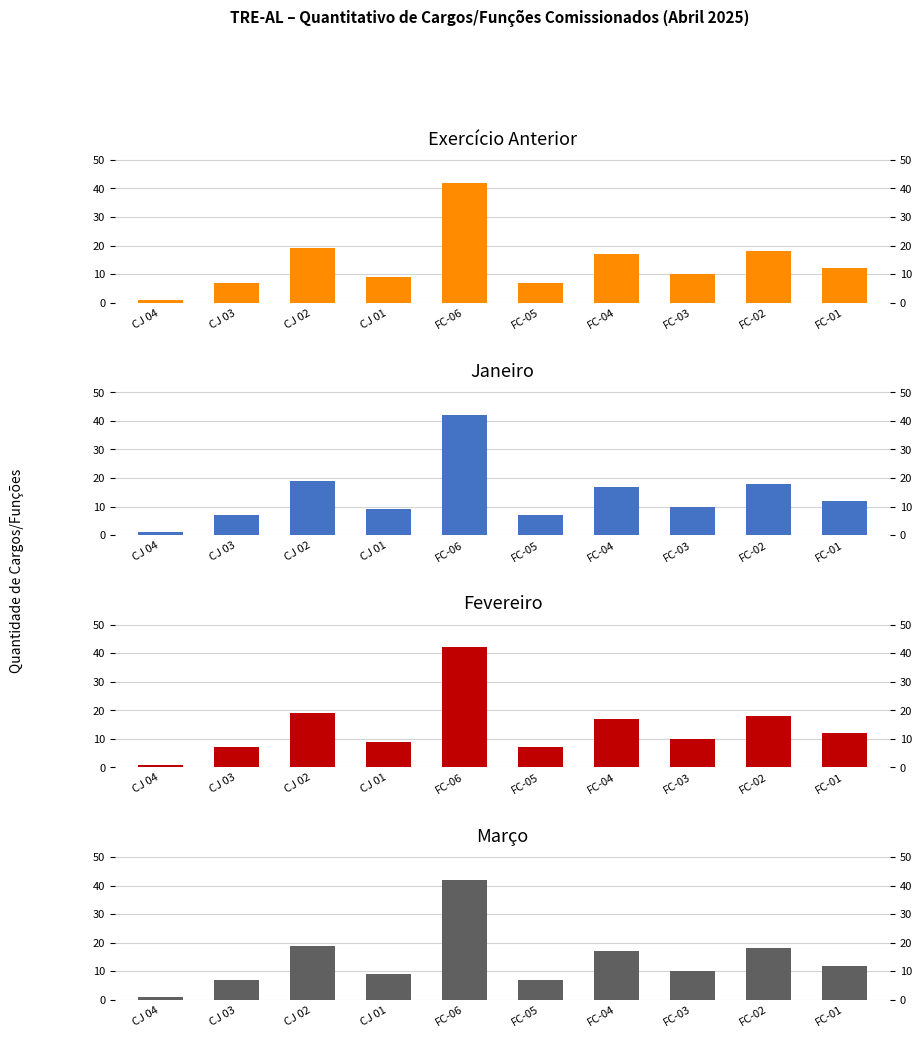

Reading left to right, list all the values displayed in this chart.

Exercício Anterior: CJ 04=1	CJ 03=7	CJ 02=19	CJ 01=9	FC-06=42	FC-05=7	FC-04=17	FC-03=10	FC-02=18	FC-01=12
Janeiro: CJ 04=1	CJ 03=7	CJ 02=19	CJ 01=9	FC-06=42	FC-05=7	FC-04=17	FC-03=10	FC-02=18	FC-01=12
Fevereiro: CJ 04=1	CJ 03=7	CJ 02=19	CJ 01=9	FC-06=42	FC-05=7	FC-04=17	FC-03=10	FC-02=18	FC-01=12
Março: CJ 04=1	CJ 03=7	CJ 02=19	CJ 01=9	FC-06=42	FC-05=7	FC-04=17	FC-03=10	FC-02=18	FC-01=12